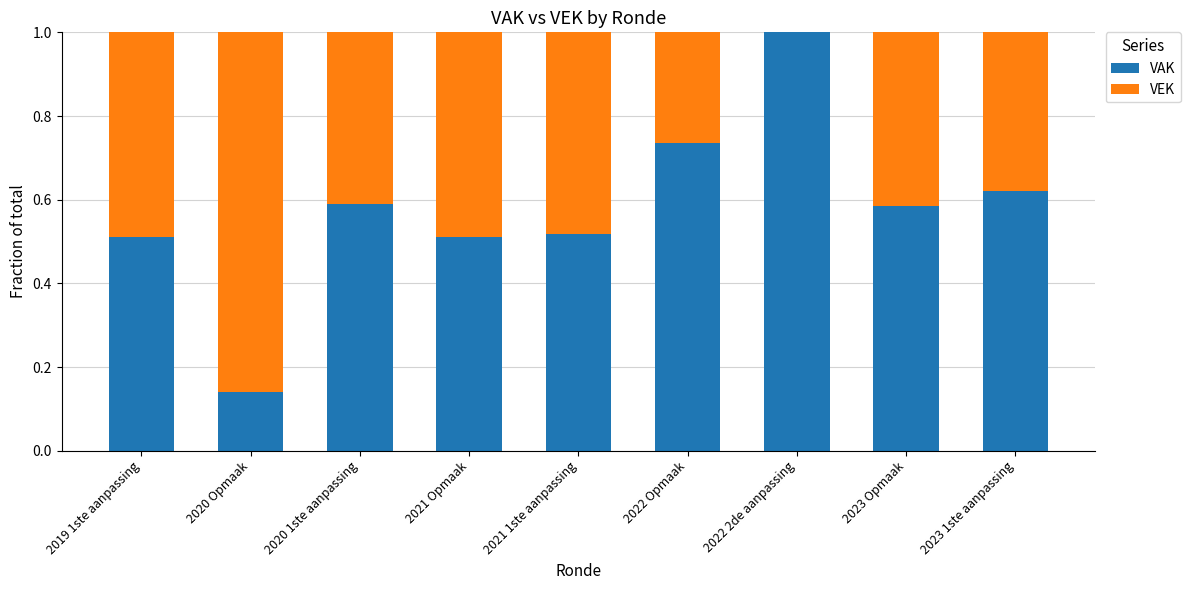

True or false: VAK has a value of 0.9 at 2021 Opmaak.

False